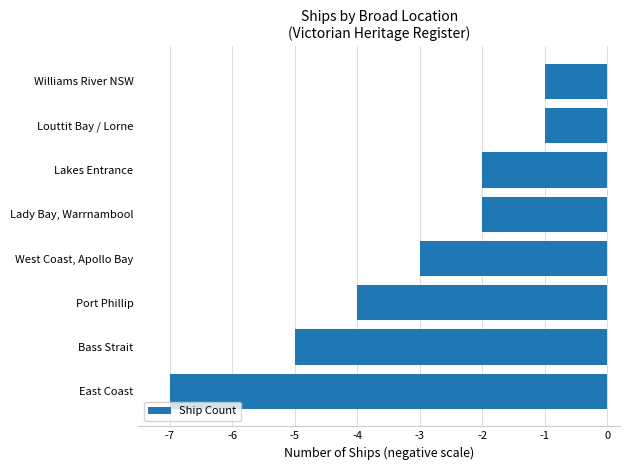

How many bars are there in total?

8